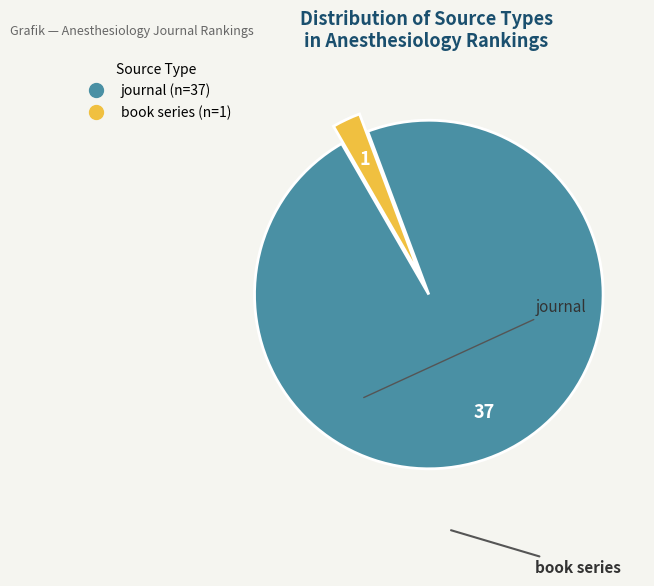

Rank the categories by value from highest to lowest.

journal, book series